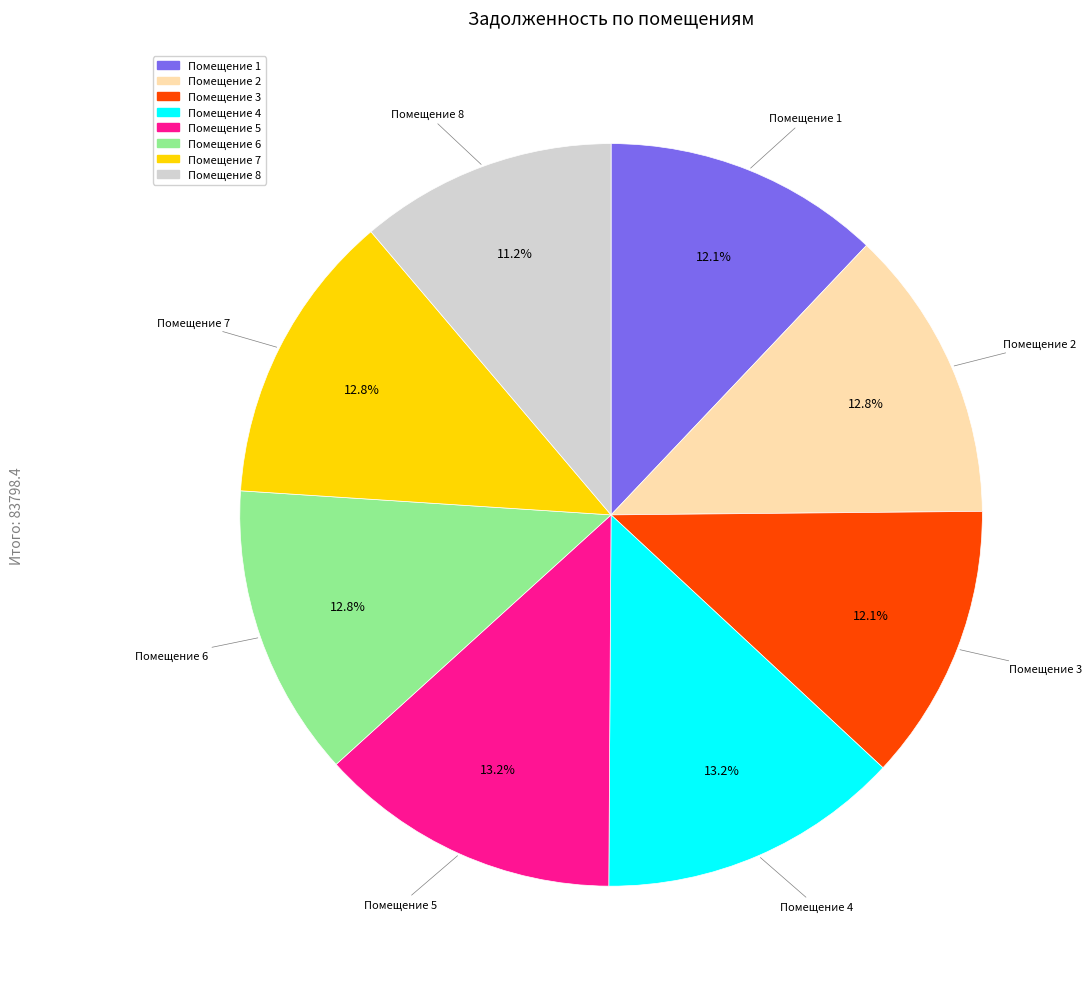

How many segments does this pie chart have?

8